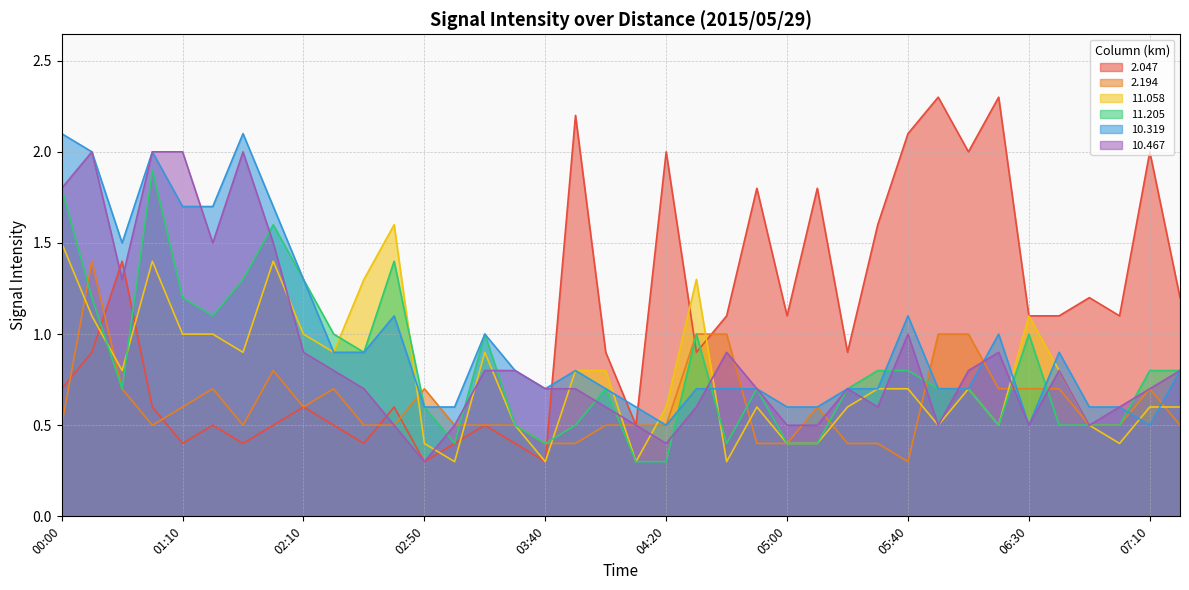

Rank the categories by 10.467 value from lowest to highest.

02:50, 04:20, 02:40, 03:00, 04:10, 05:00, 05:10, 06:00, 06:30, 06:50, 04:00, 04:30, 05:30, 07:00, 02:30, 03:40, 03:50, 04:50, 05:20, 07:10, 02:20, 03:10, 03:30, 06:10, 06:40, 07:20, 02:10, 04:40, 06:20, 05:40, 00:40, 01:40, 02:00, 00:00, 00:10, 00:50, 01:10, 01:50